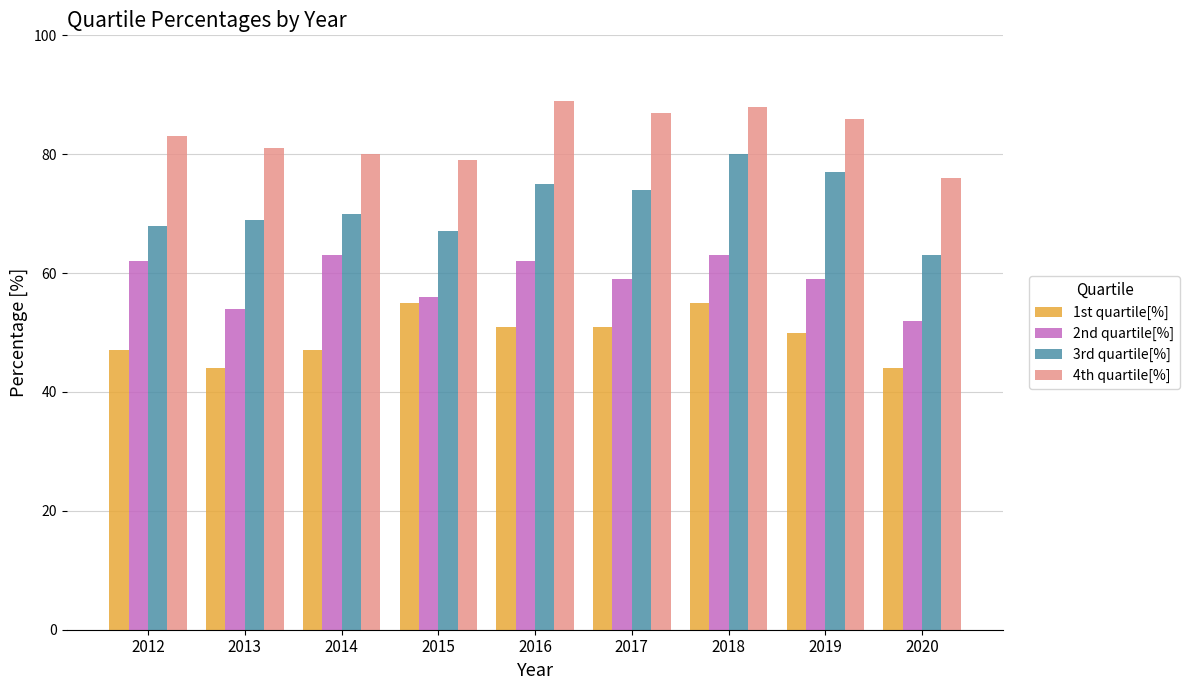

The value of 4th quartile[%] at 2019 is 32. True or false?

False